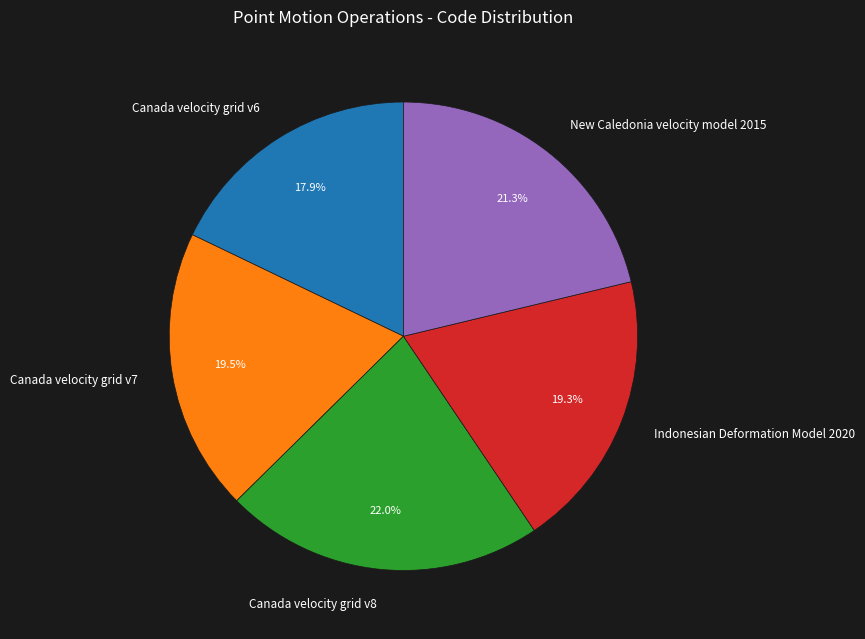

Which category has the smallest portion of the pie?

Canada velocity grid v6